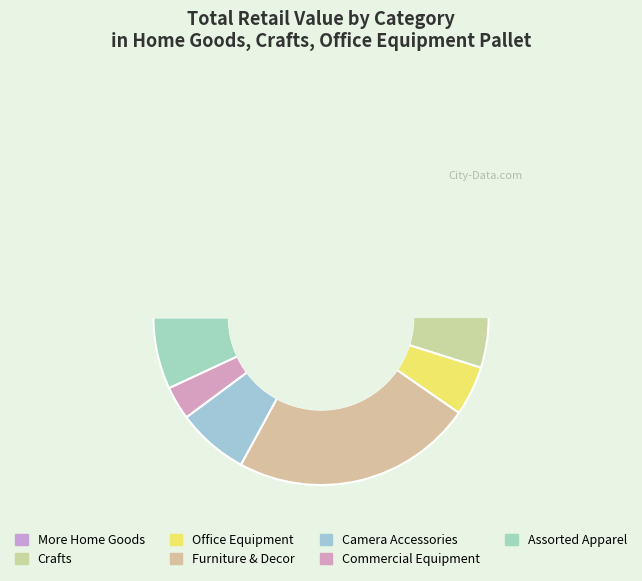

How many slices are in this pie chart?

7